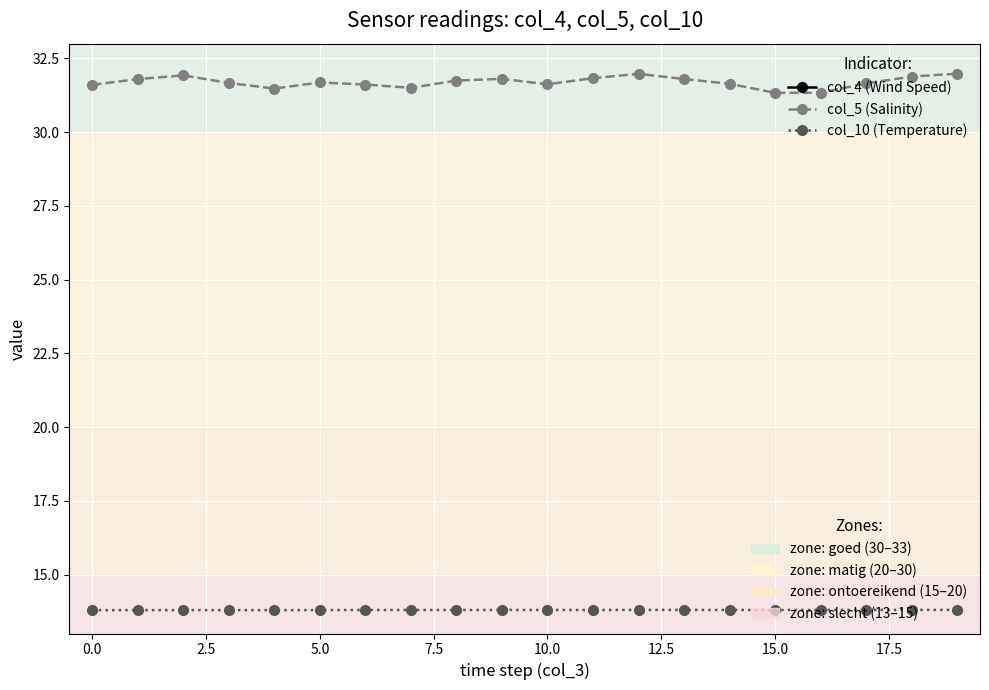

What is the sum of the col_10 (Temperature) values at 5.0 and 7.5?

27.6